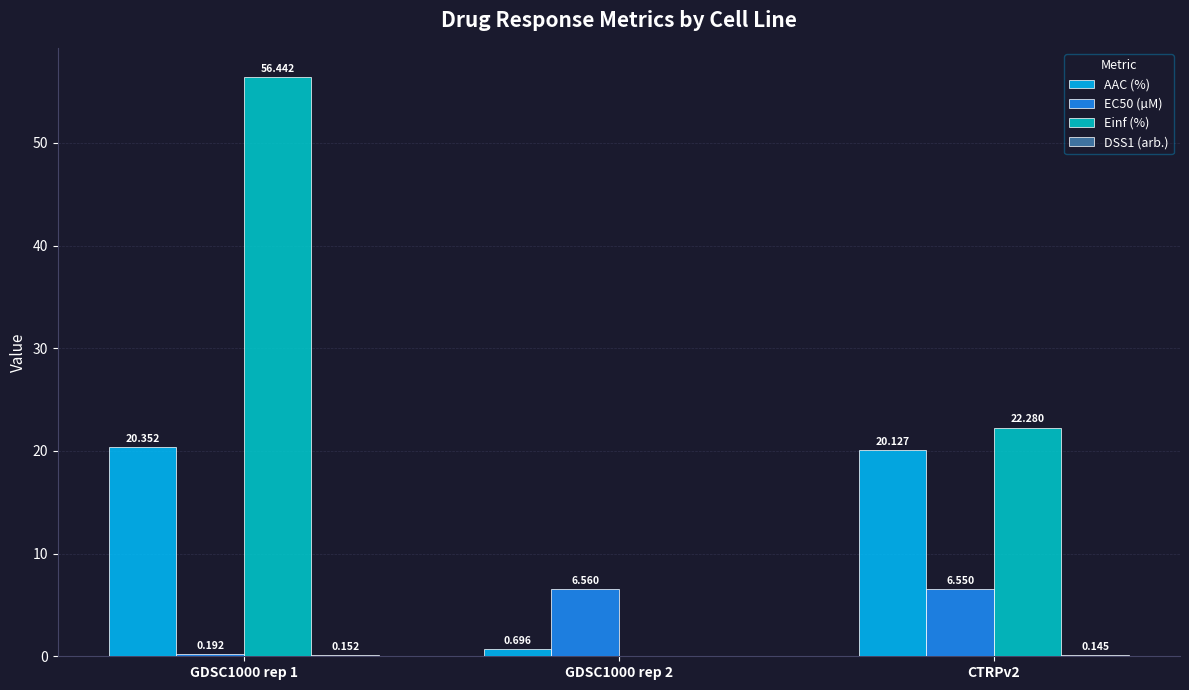

Which series changed the most between GDSC1000 rep 1 and GDSC1000 rep 2?

Einf (%)